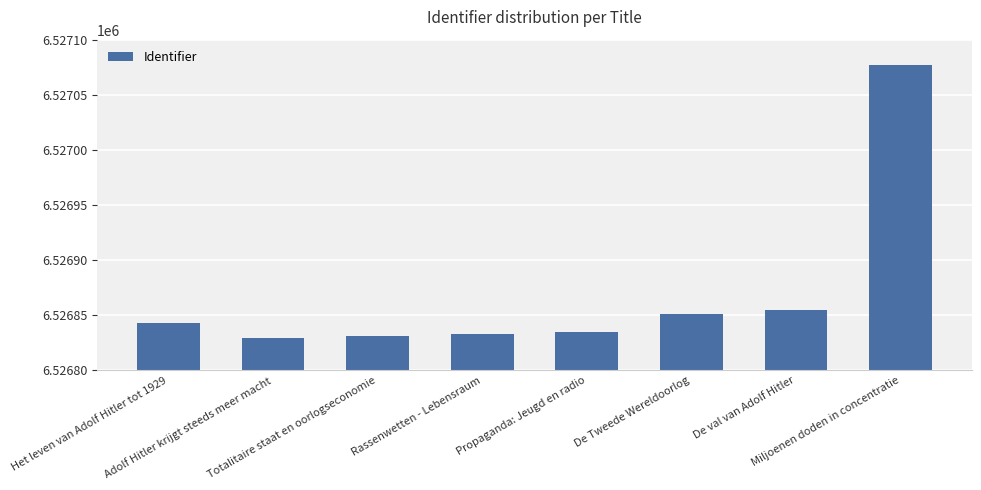

Reading right to left, transcribe all the data shown in this chart.

6527077	6526855	6526851	6526835	6526833	6526831	6526829	6526843